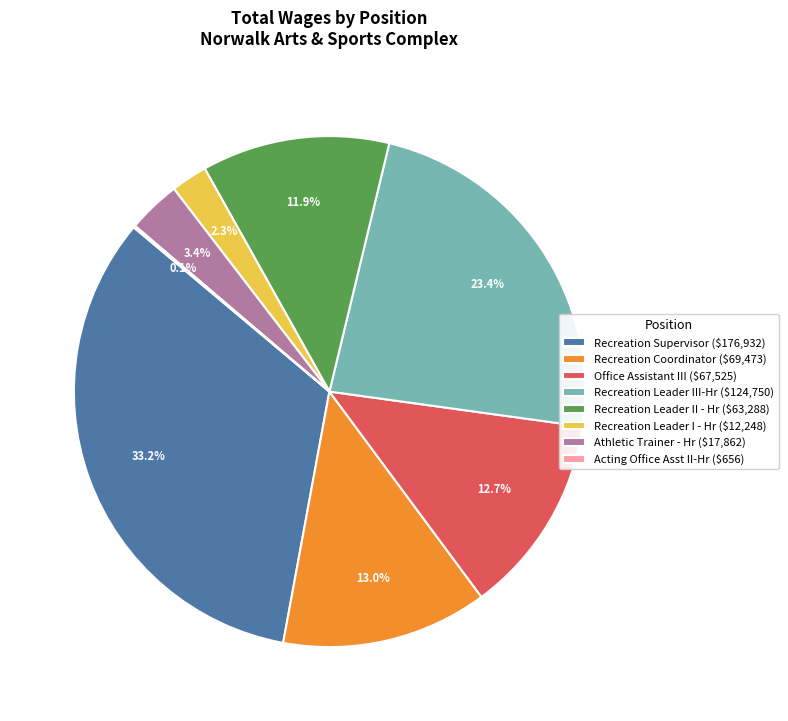

What percentage is NOT represented by Recreation Supervisor ($176,932)?

66.8%